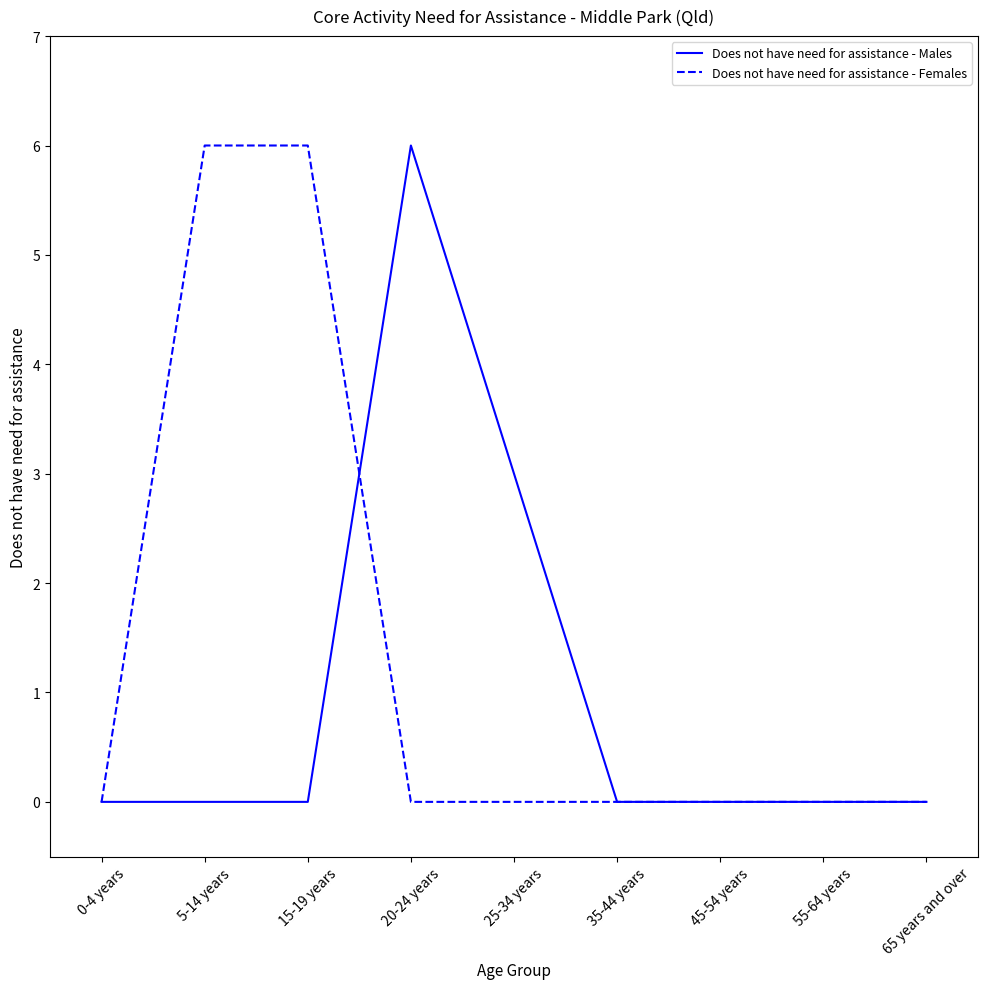

Which series changed the most between 25-34 years and 65 years and over?

Does not have need for assistance - Males